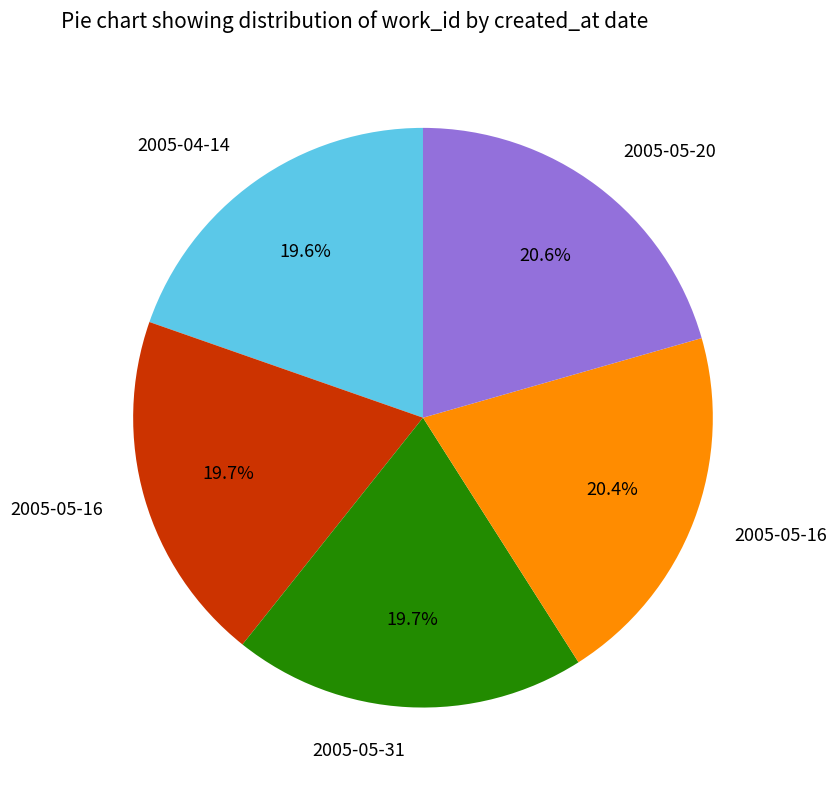

To the nearest percent, what is the difference between the largest and smallest slice percentages?

1%